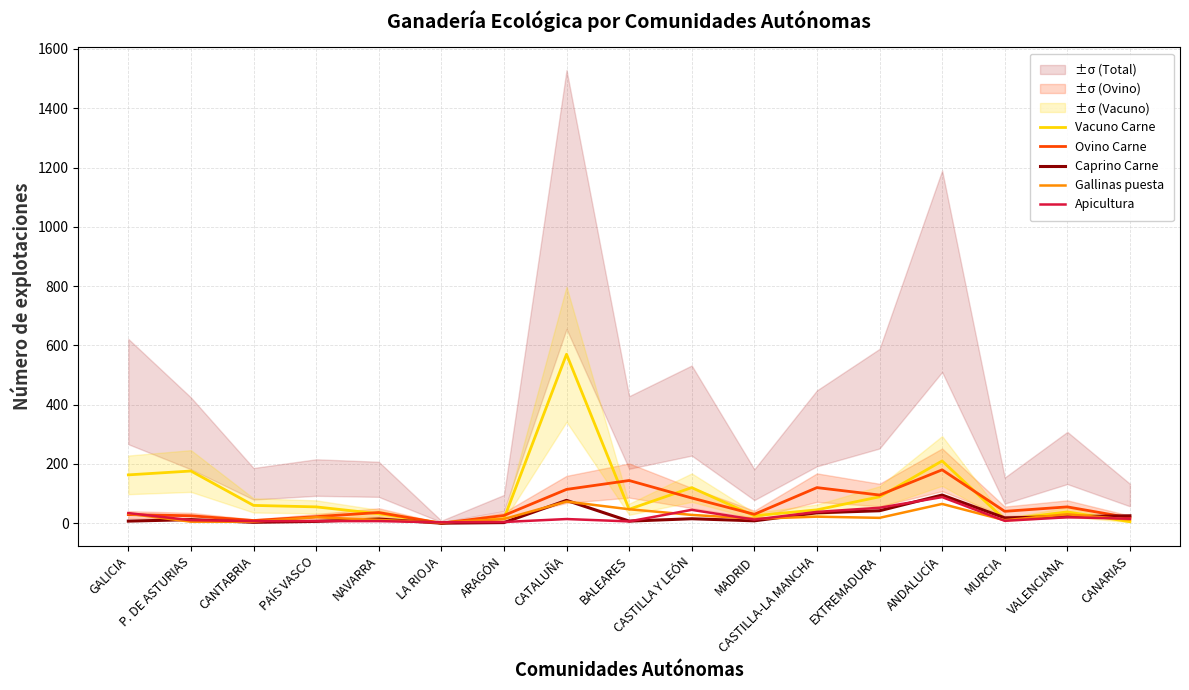

What is the sum of all Caprino Carne values?

388